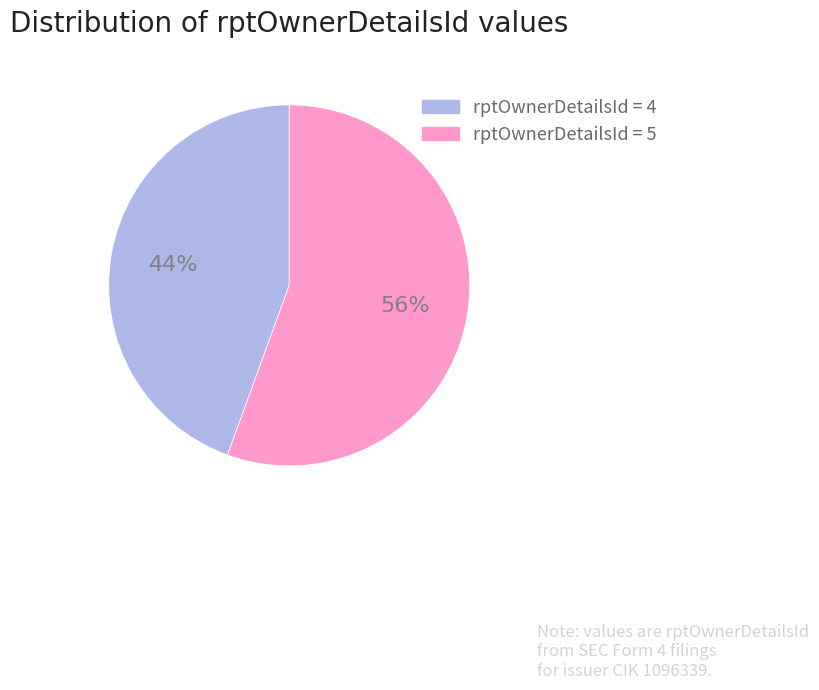

How many slices are in this pie chart?

2